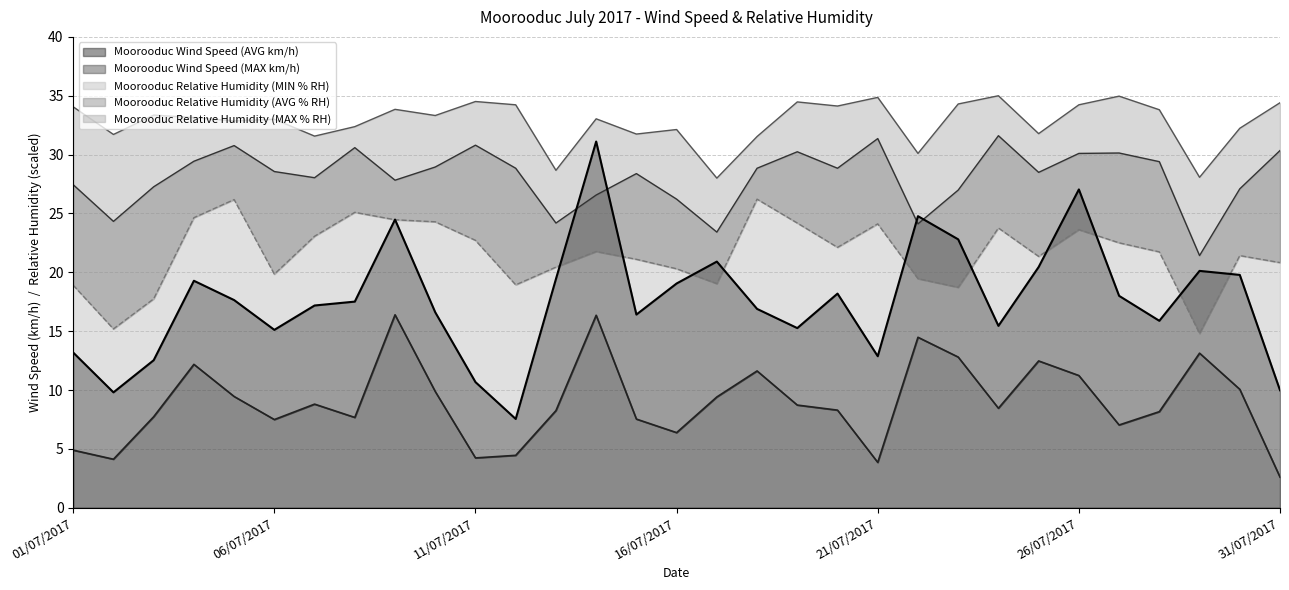

At which label is Moorooduc Relative Humidity (MAX % RH) closest to 31?

18/07/2017